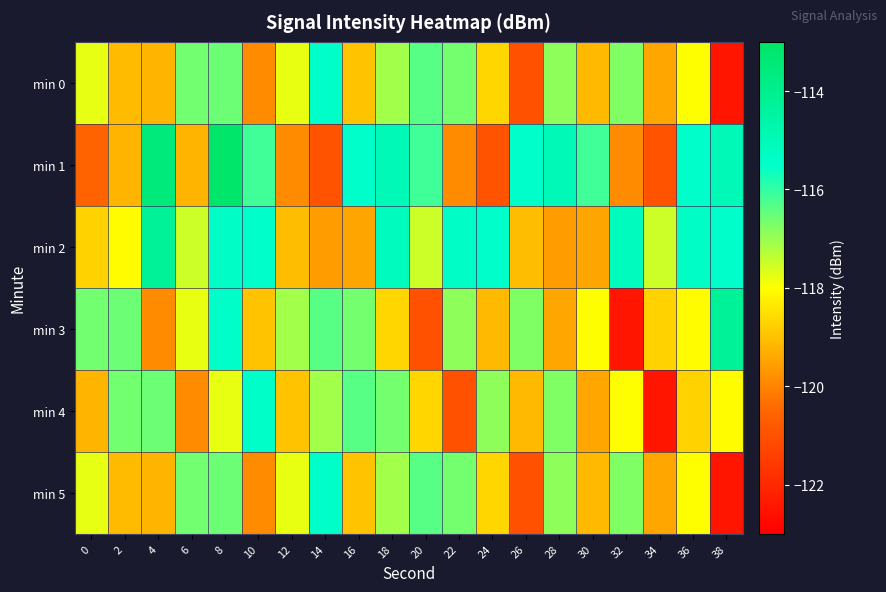

Which series has the largest range (max minus min)?

min 3